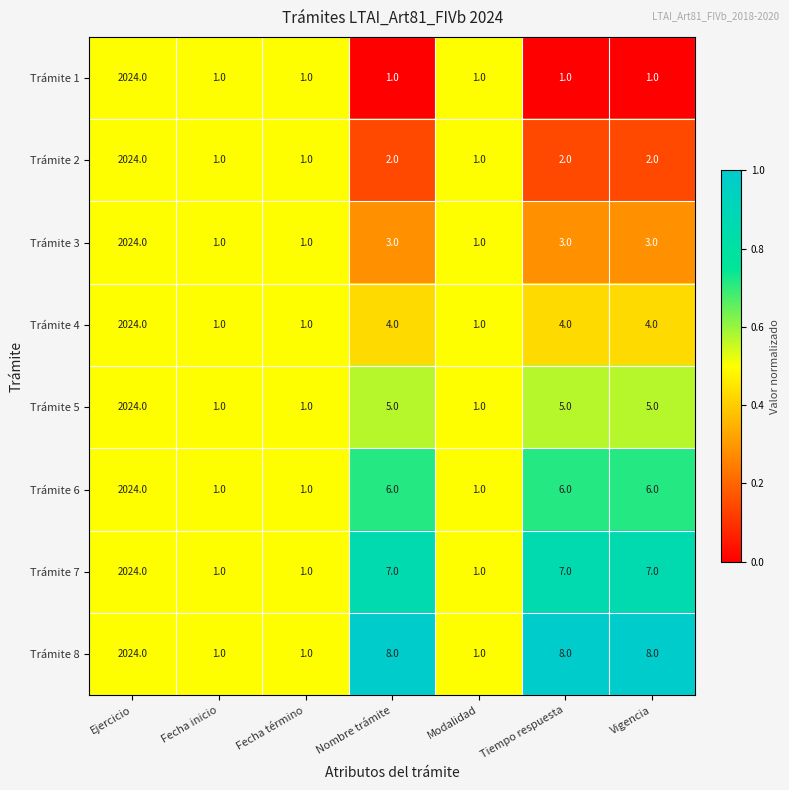

At which category is the sum across all series the highest?

Ejercicio